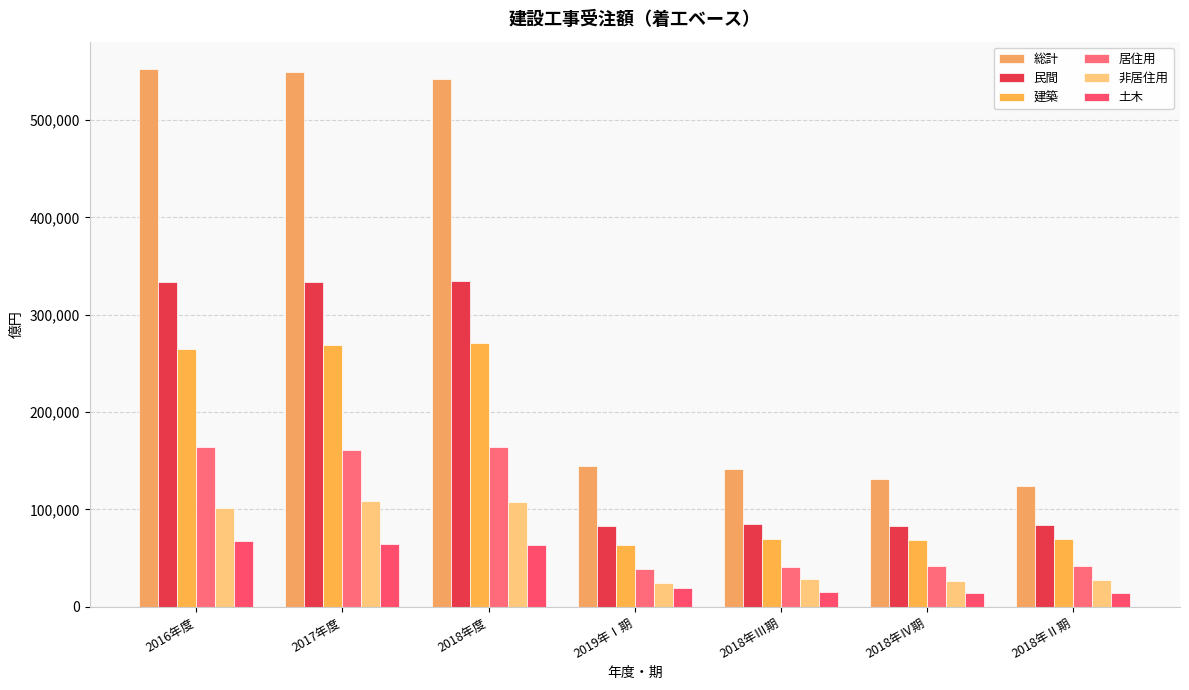

What is the minimum value for 土木?

14387.9